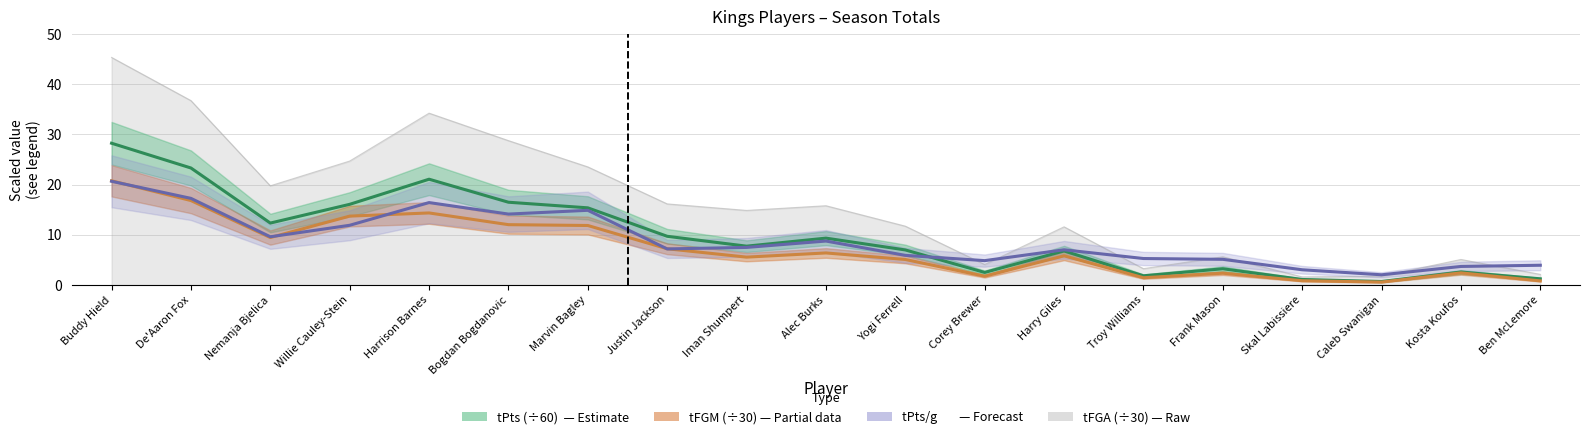

Where does the tFGM (÷30) series first go above 5?

Buddy Hield